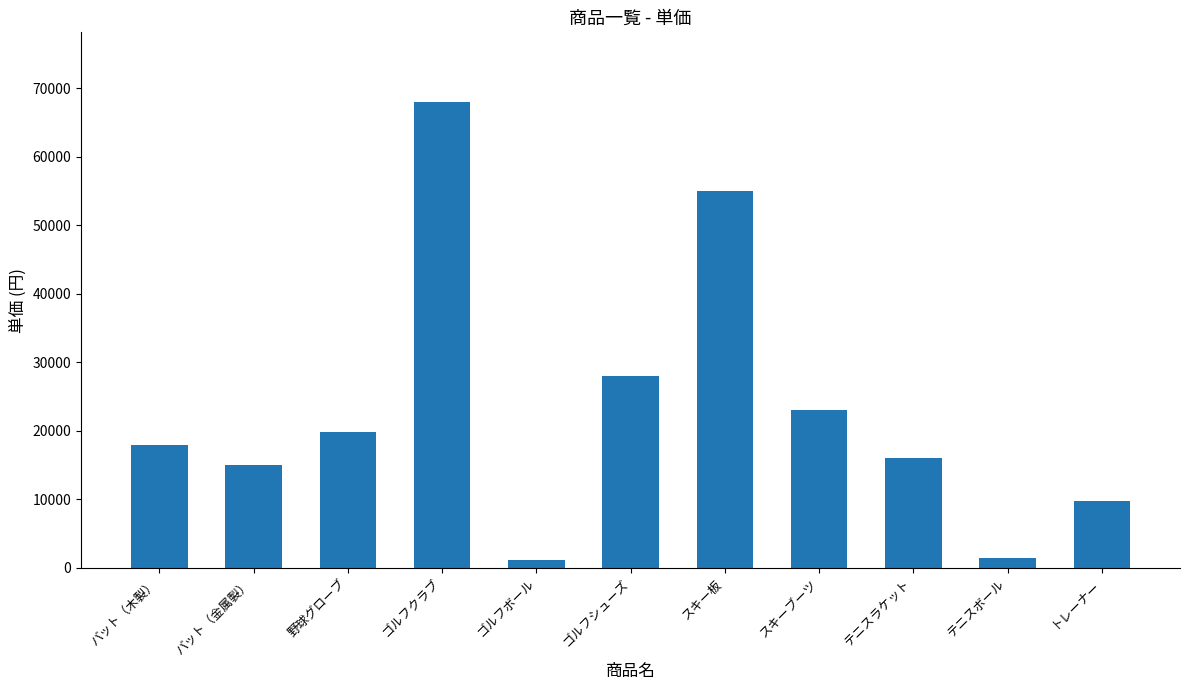

Read the value at テニスボール, to the nearest 10.

1500